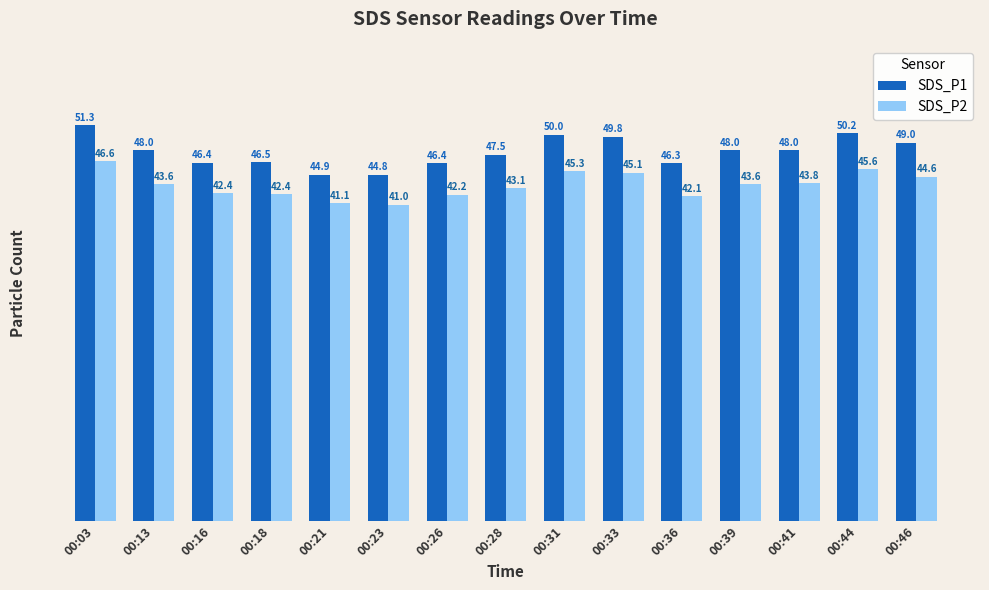

How many data points in SDS_P1 are less than 48?

7